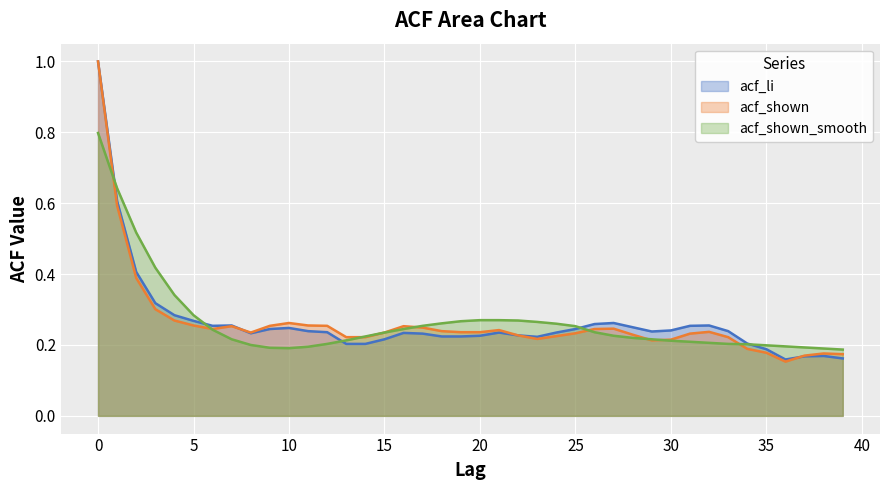

How many lines are shown in the chart?

3